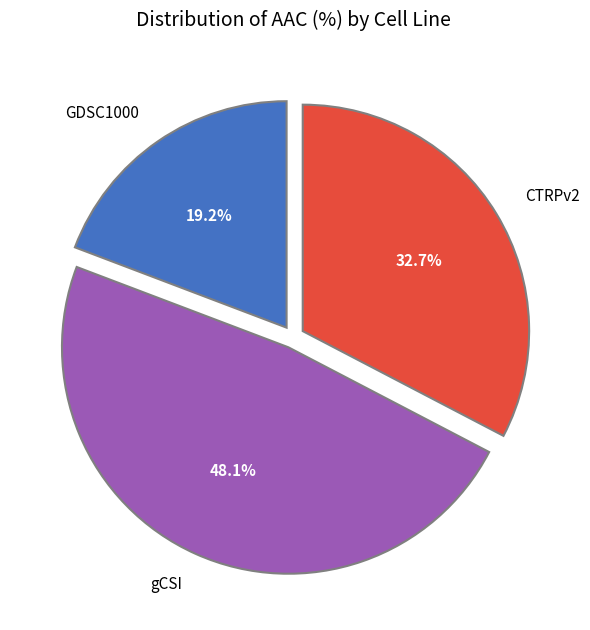

The gCSI slice represents 35% of the pie. True or false?

False